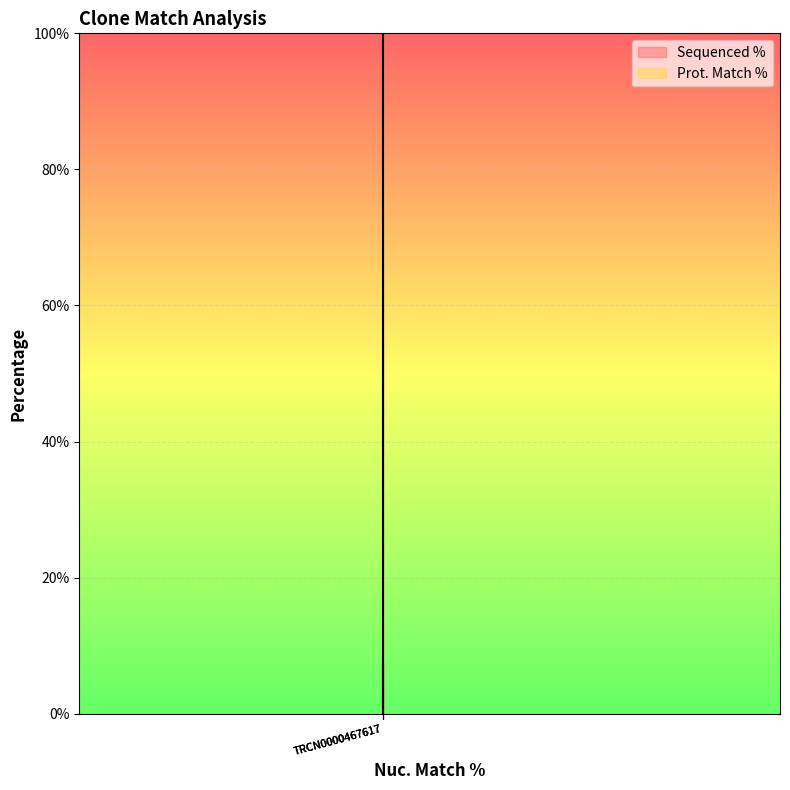

How many data points are above 7?

2